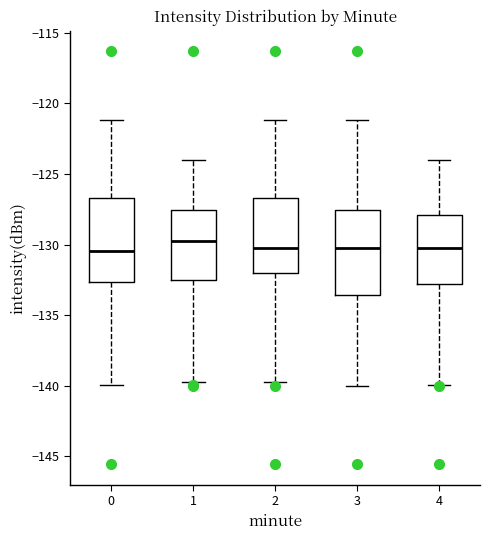

Where does the median line of the box at x = 0 sit on the y-axis? The values are not printed on the chart, so give them approximately, as read against the axis.

-130.5